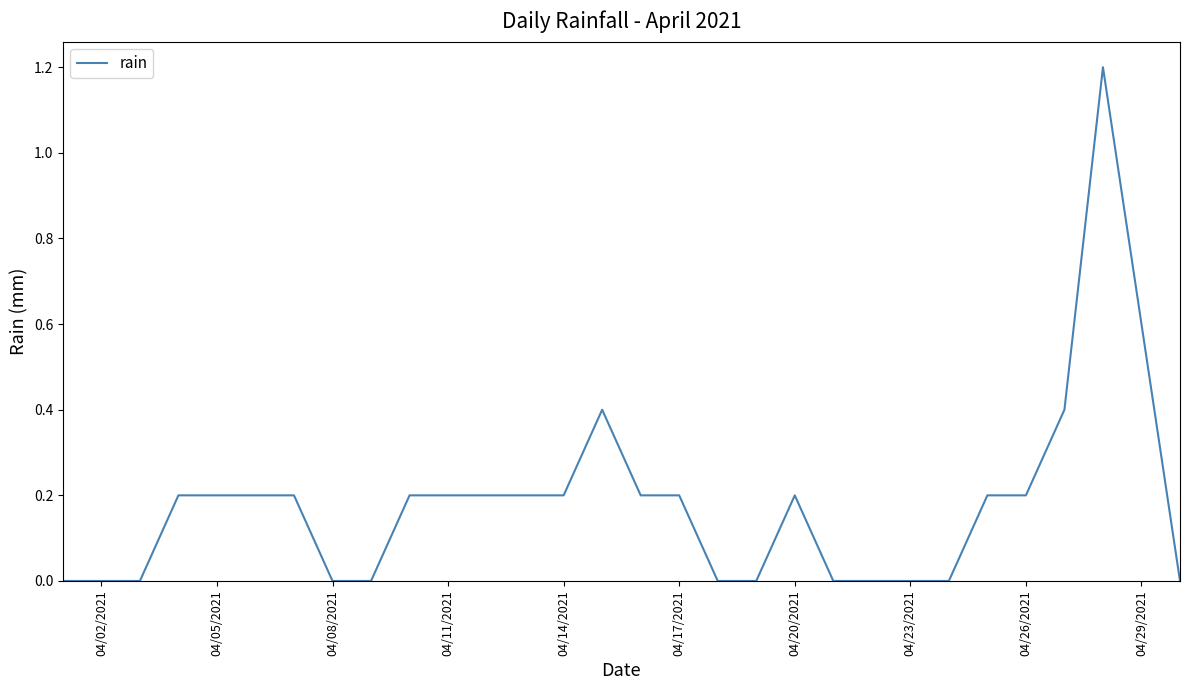

What is the difference between the maximum and minimum values?

1.2